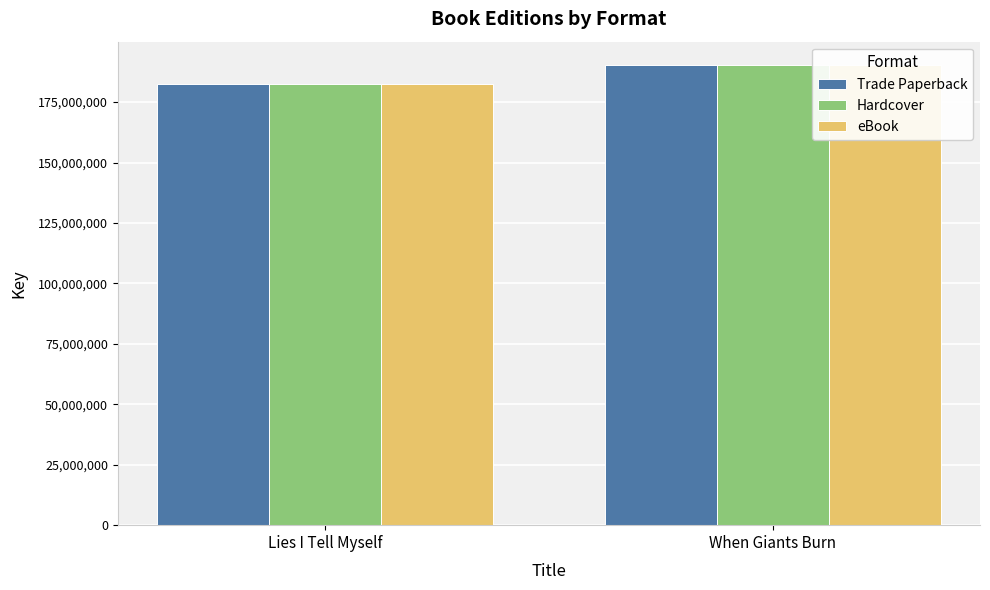

What is the label of the 2nd bar from the right?

Lies I Tell Myself